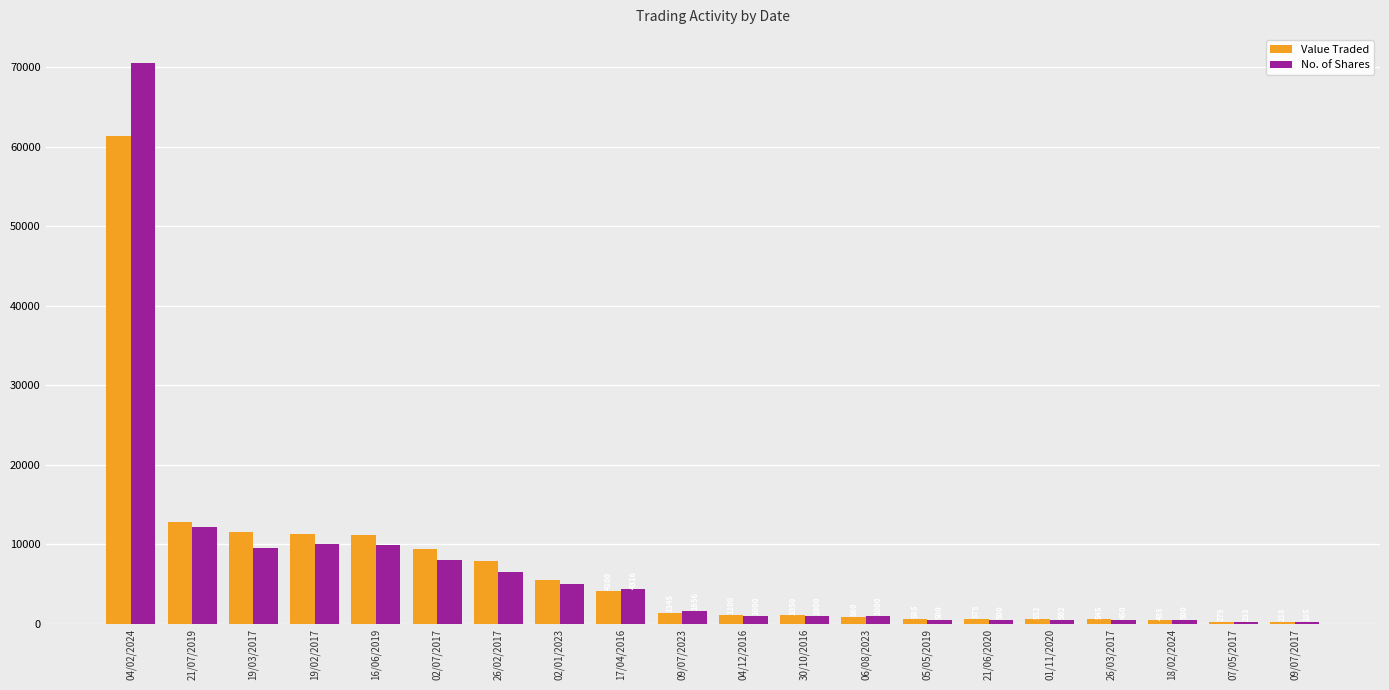

Which series has the largest range (max minus min)?

No. of Shares